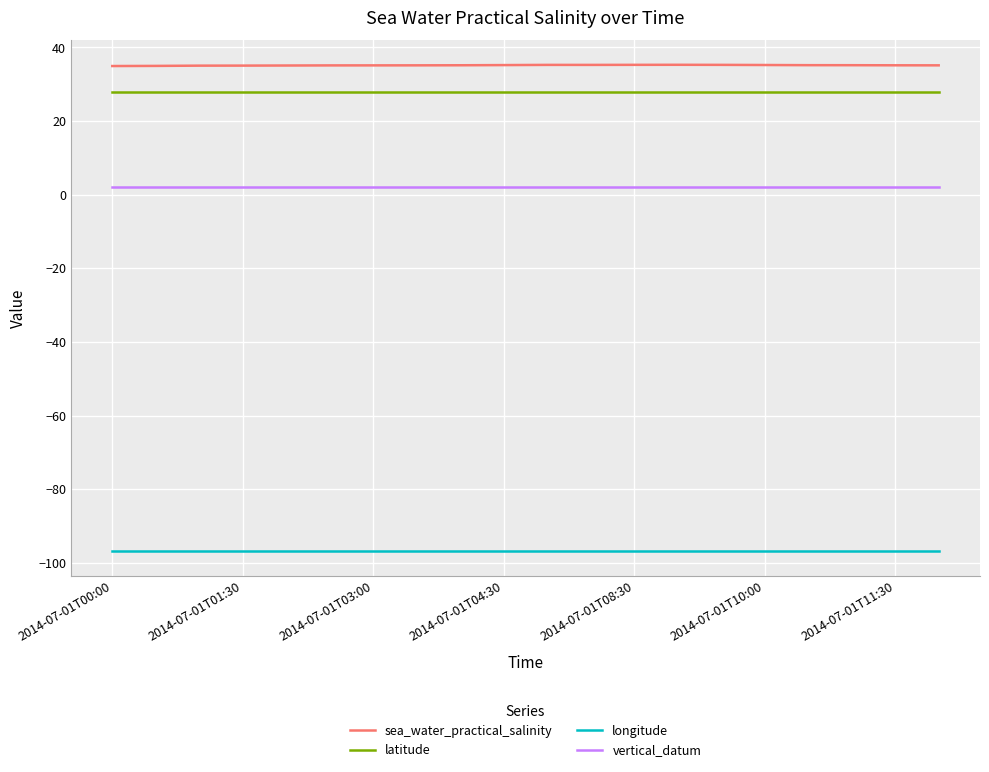

True or false: latitude and sea_water_practical_salinity cross at least once.

False